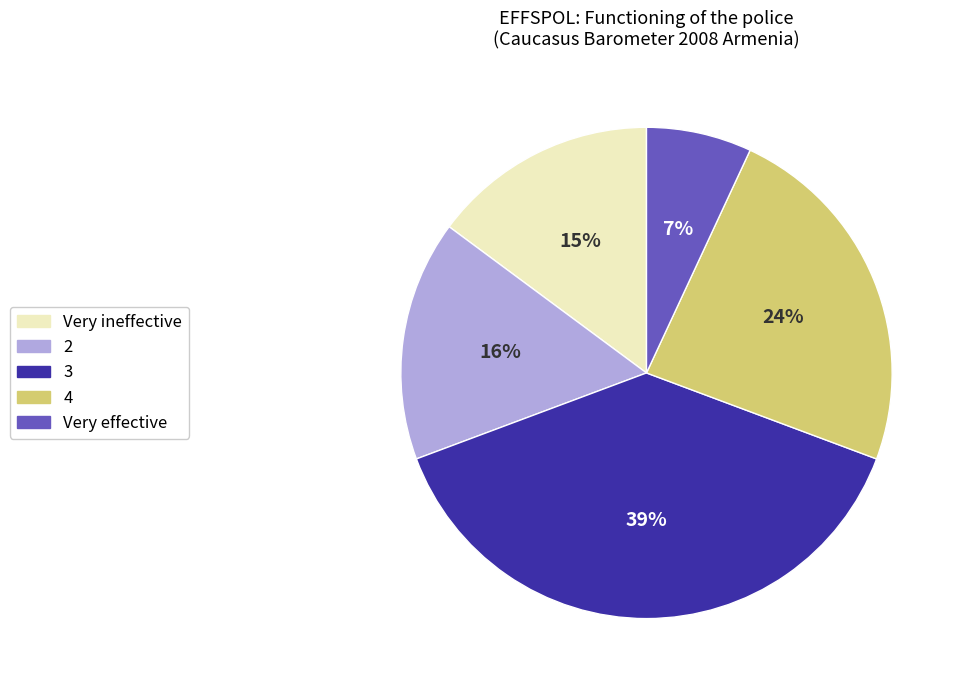

True or false: 2 accounts for 16% of the total.

True